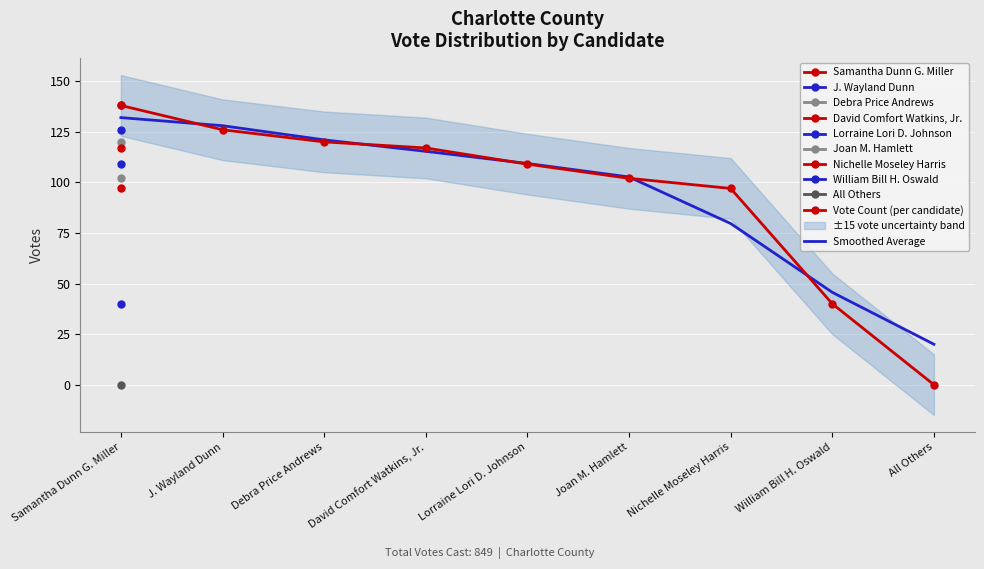

Which has a higher value, William Bill H. Oswald or Joan M. Hamlett?

Joan M. Hamlett